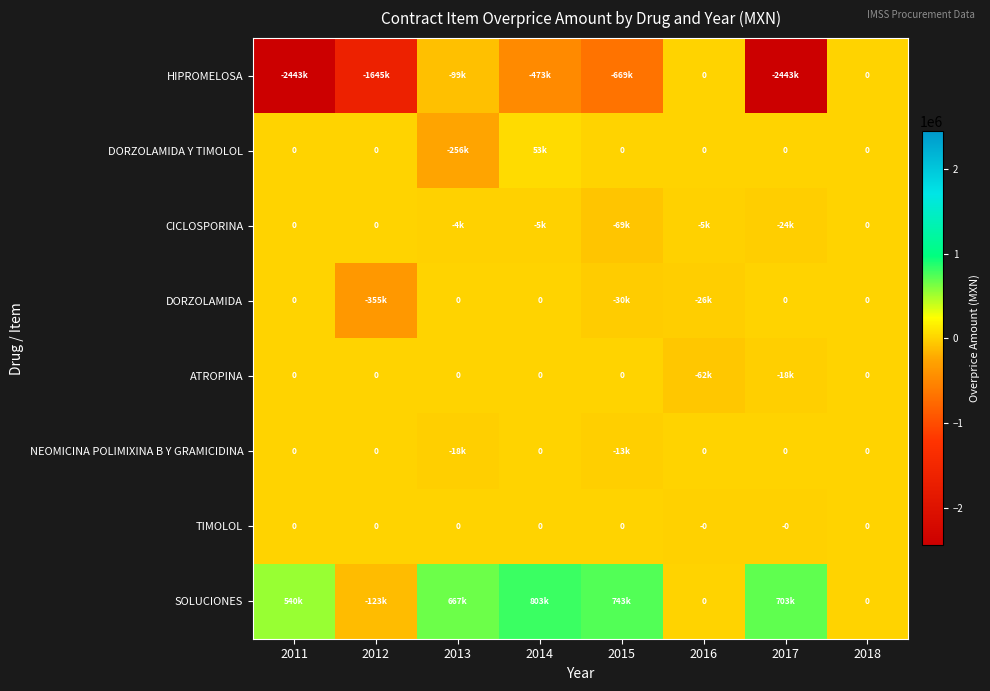

Read the ATROPINA value at 2016.

-62218.5